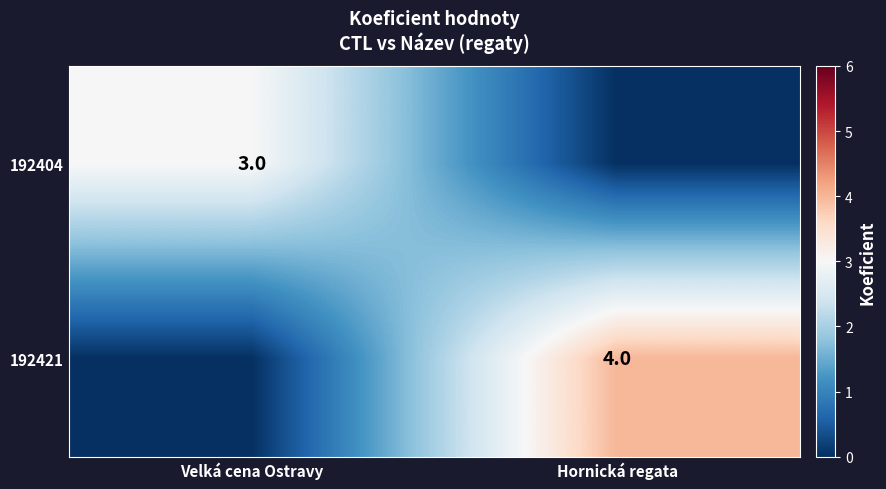

The value of 192404 at Velká cena Ostravy is 5. True or false?

False